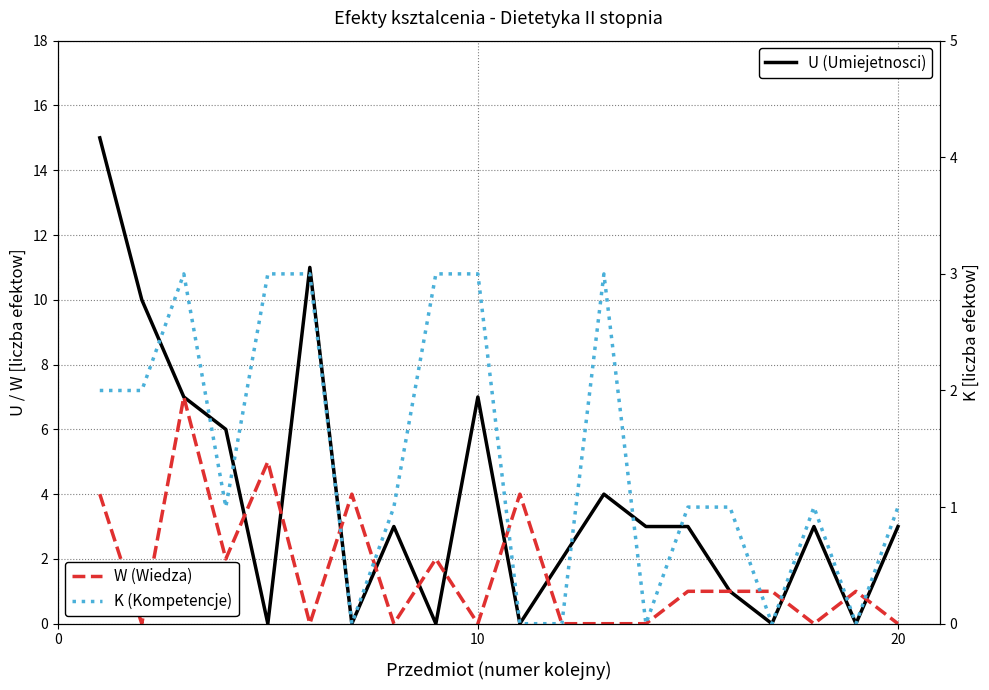

How many lines are shown in the chart?

3